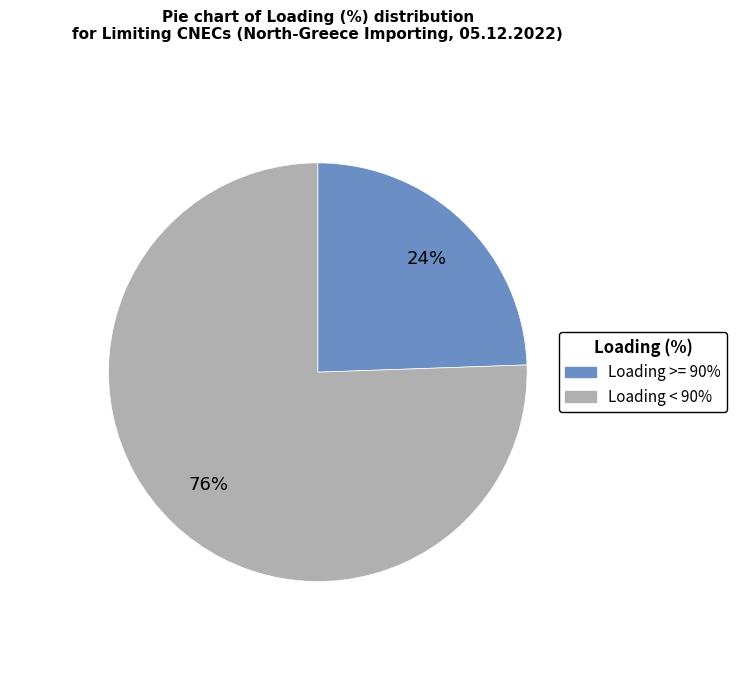

Is there any slice that represents more than half of the pie?

Yes